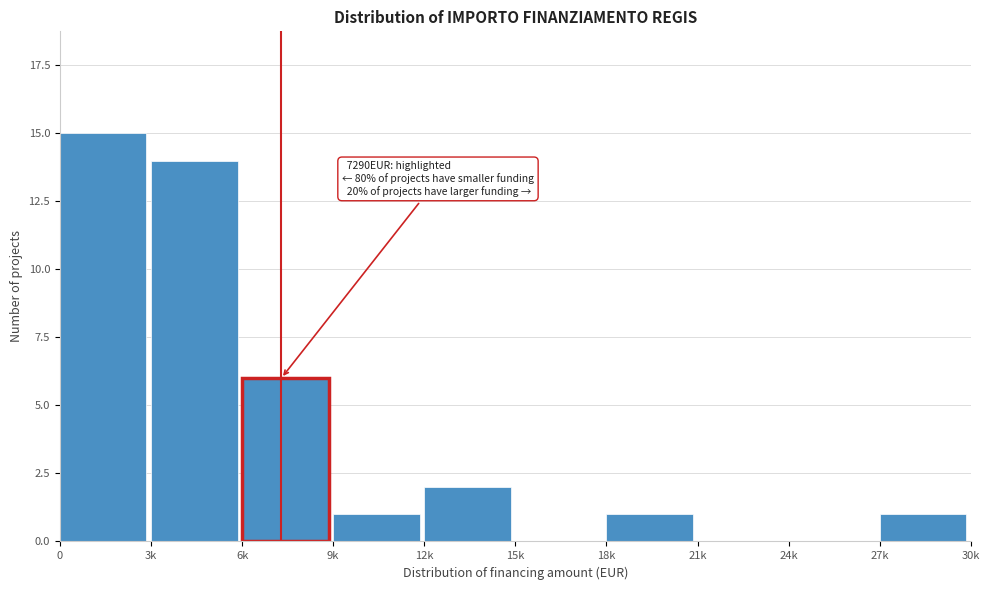

Reading left to right, extract all data points from this chart.

0=15	3k=14	6k=6	9k=1	12k=2	15k=0	18k=1	21k=0	24k=0	27k=1